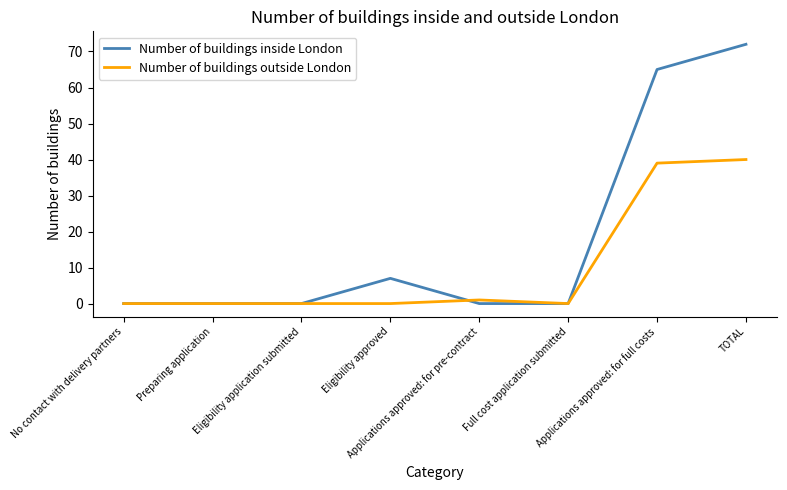

Rank the series by their average value, from highest to lowest.

Number of buildings inside London, Number of buildings outside London